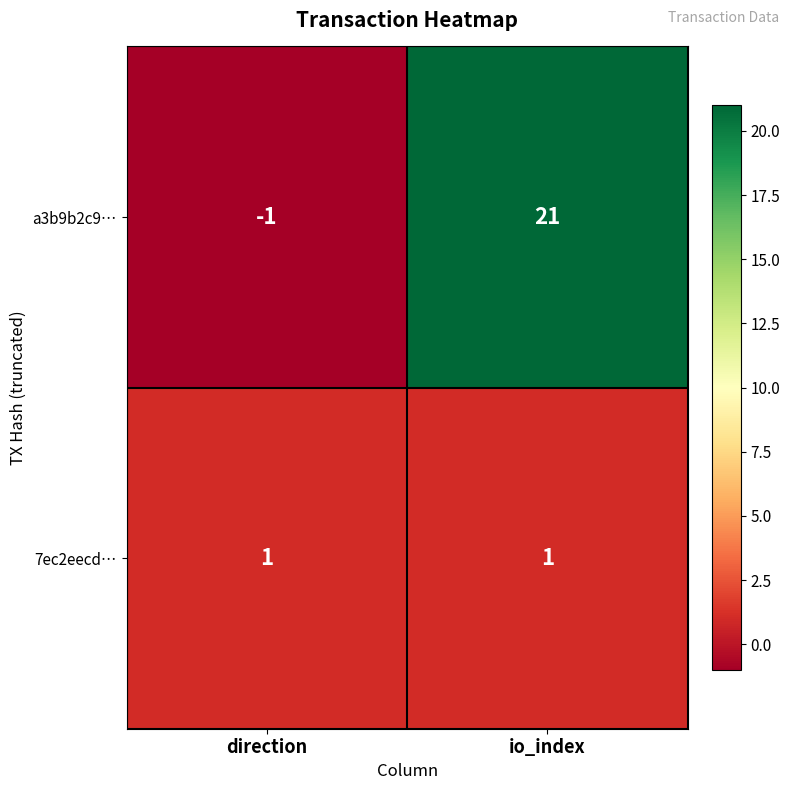

At how many categories does at least one series exceed 8?

1